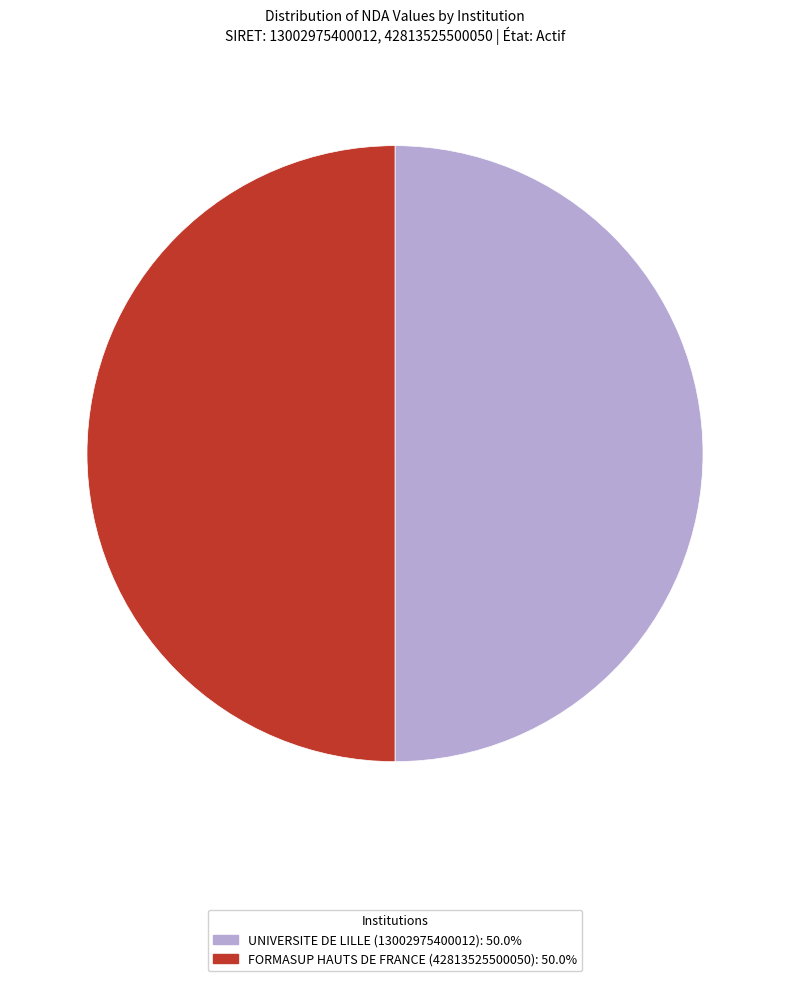

Is the sum of FORMASUP HAUTS DE FRANCE (42813525500050) and UNIVERSITE DE LILLE (13002975400012) greater than half?

Yes